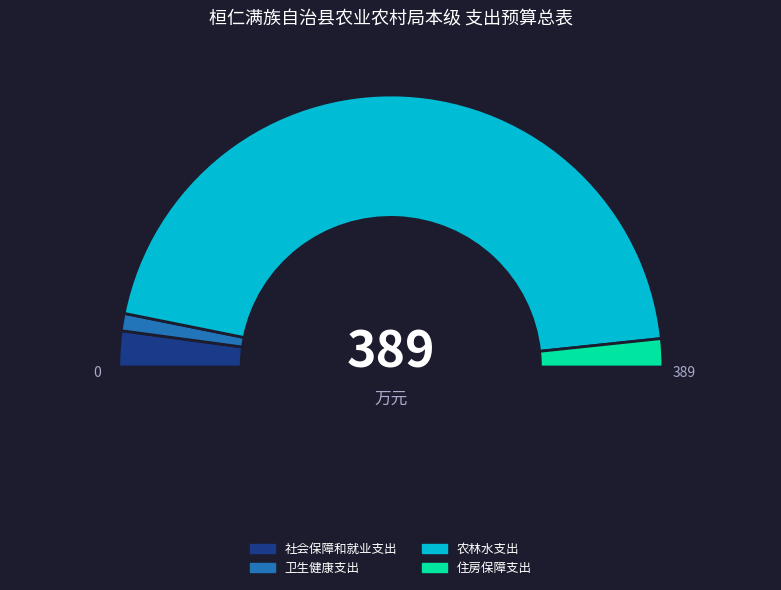

Between 社会保障和就业支出 and 卫生健康支出, which is larger?

社会保障和就业支出